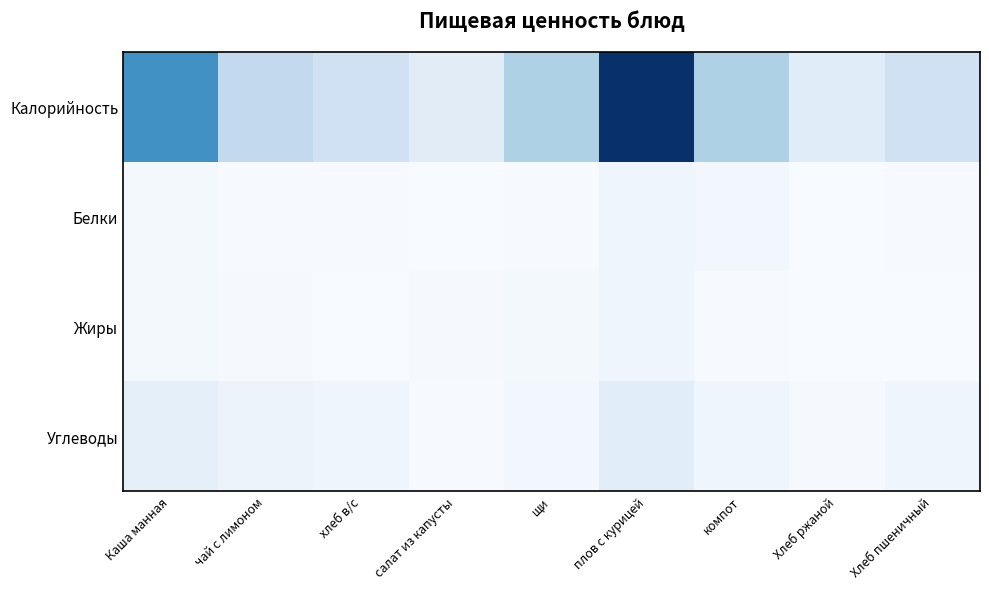

Which series has the largest total across all categories?

Калорийность